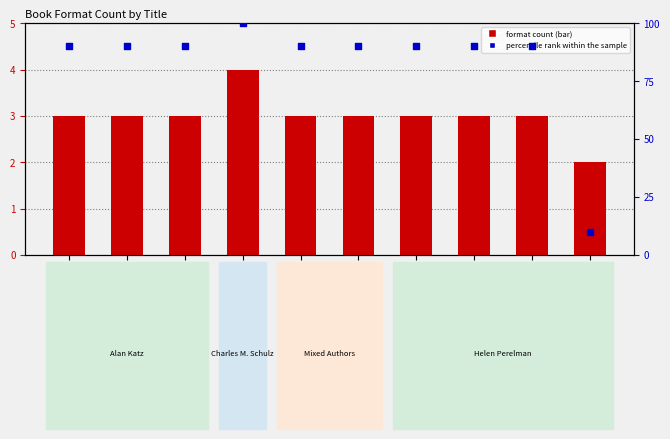

Which series reaches the maximum Y coordinate?

percentile rank within the sample